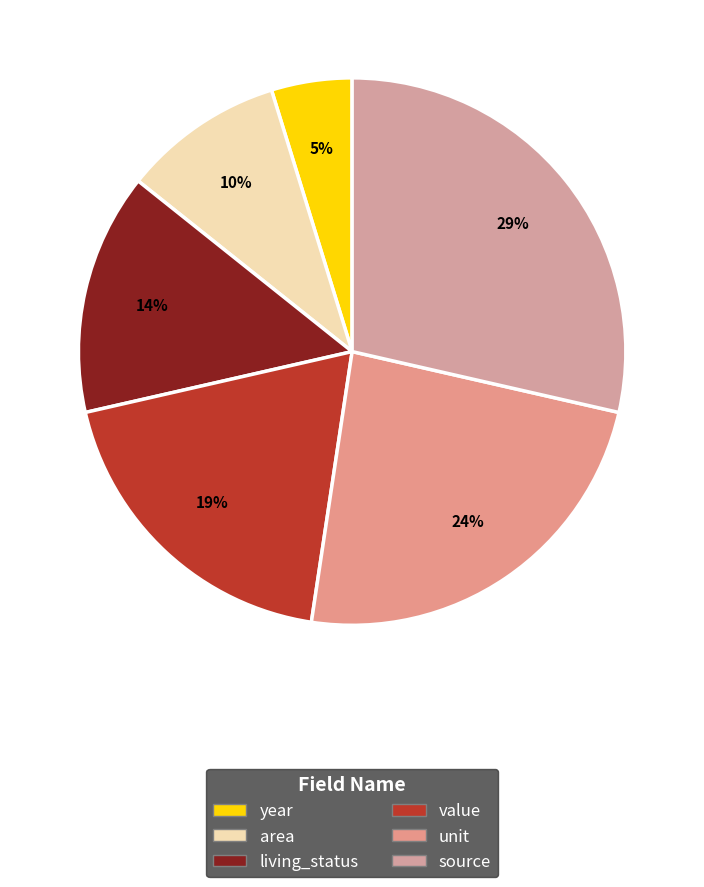

Which has a higher value, source or area?

source